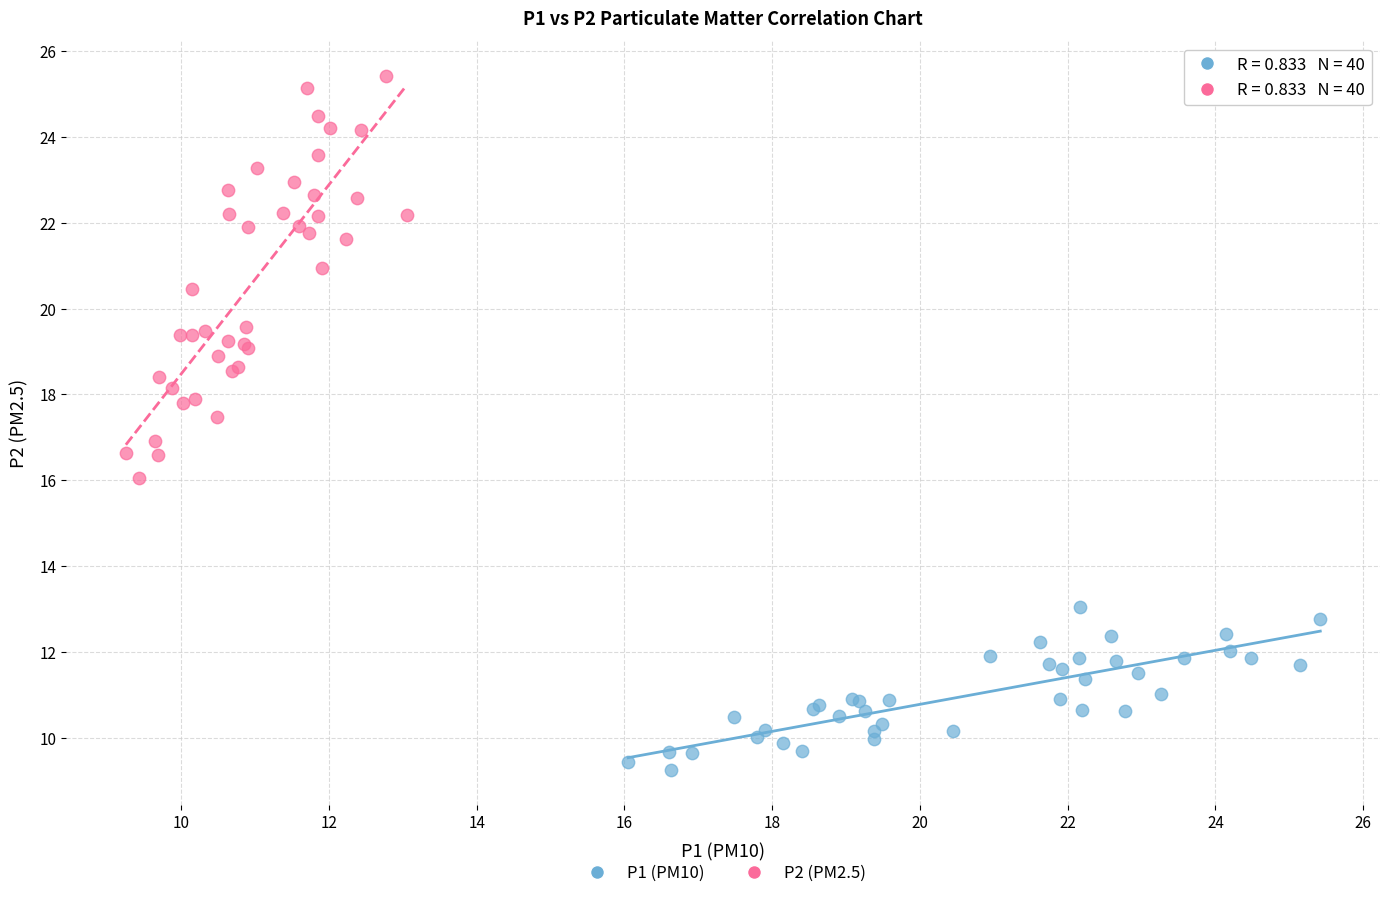

Which series has the widest spread of Y values?

P2 (PM2.5)